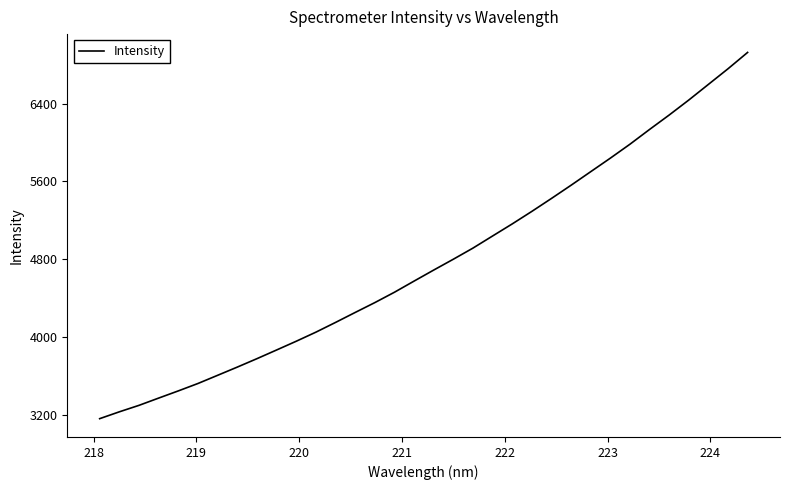

What is the minimum value shown in the chart?

3157.2